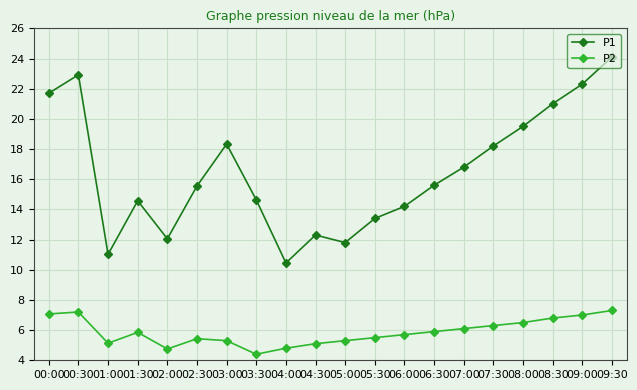

Rank the series by their maximum value, from highest to lowest.

P1, P2